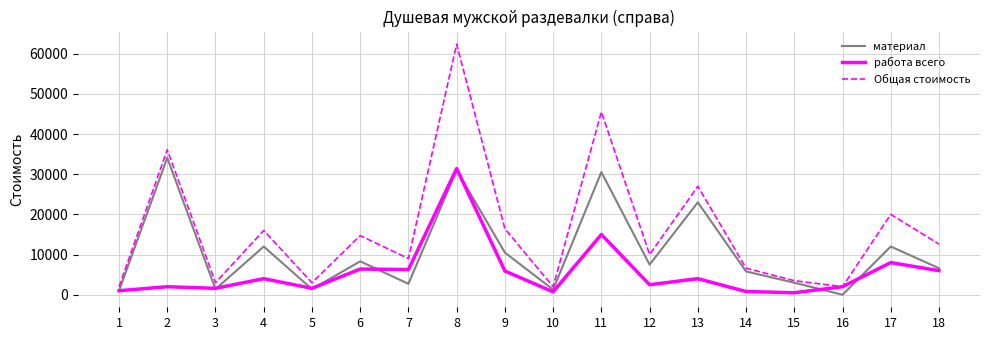

Read the Общая стоимость value at 15.

3500